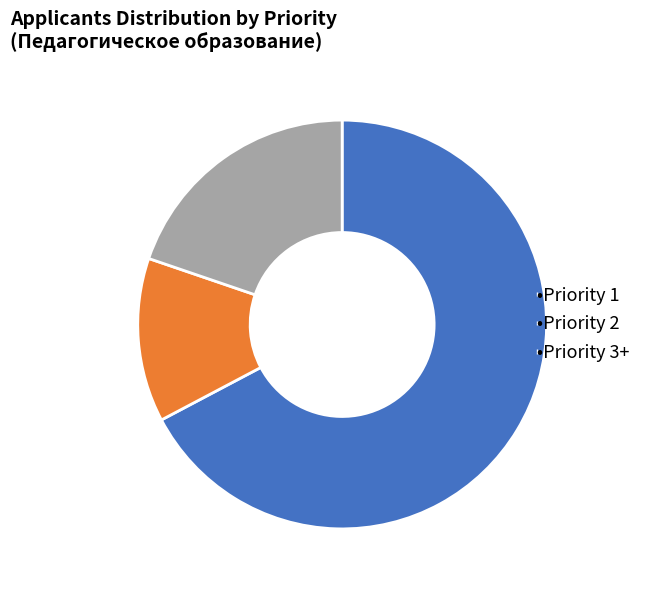

Is there a majority slice in this chart?

Yes